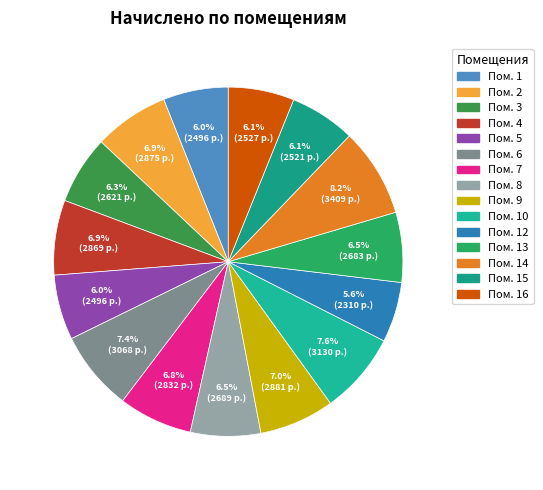

How many segments does this pie chart have?

15